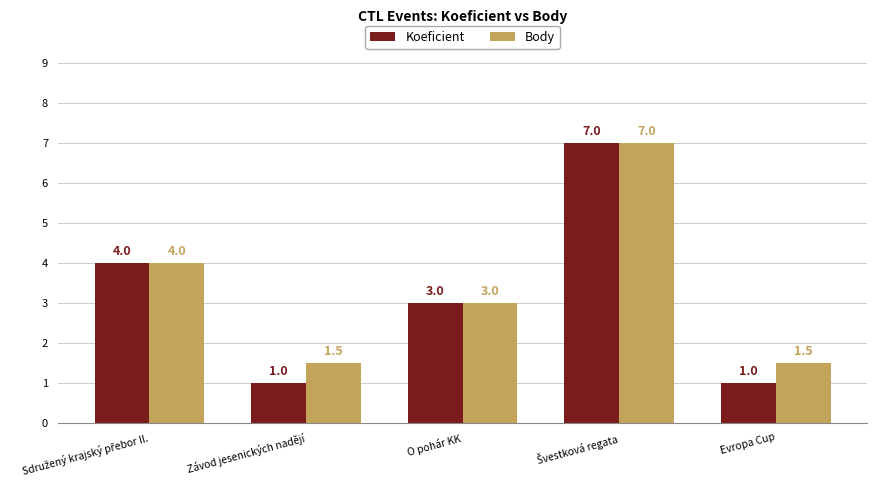

How many data points does each series have?

5